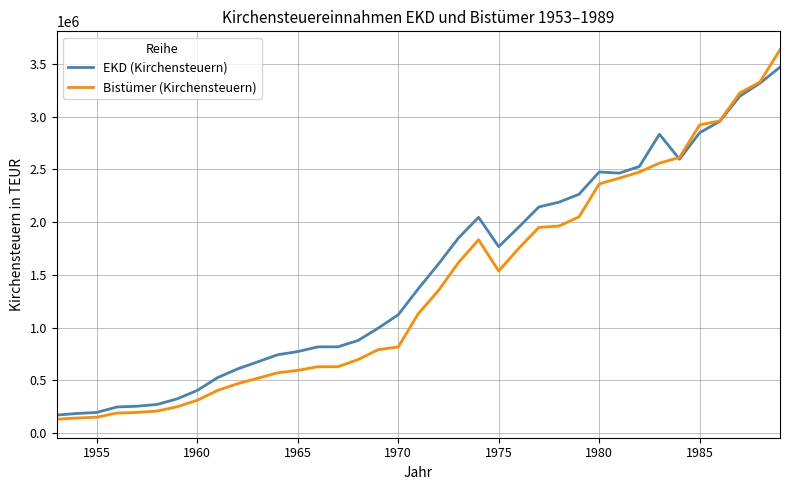

List the series in order of their peak value, lowest first.

EKD (Kirchensteuern), Bistümer (Kirchensteuern)